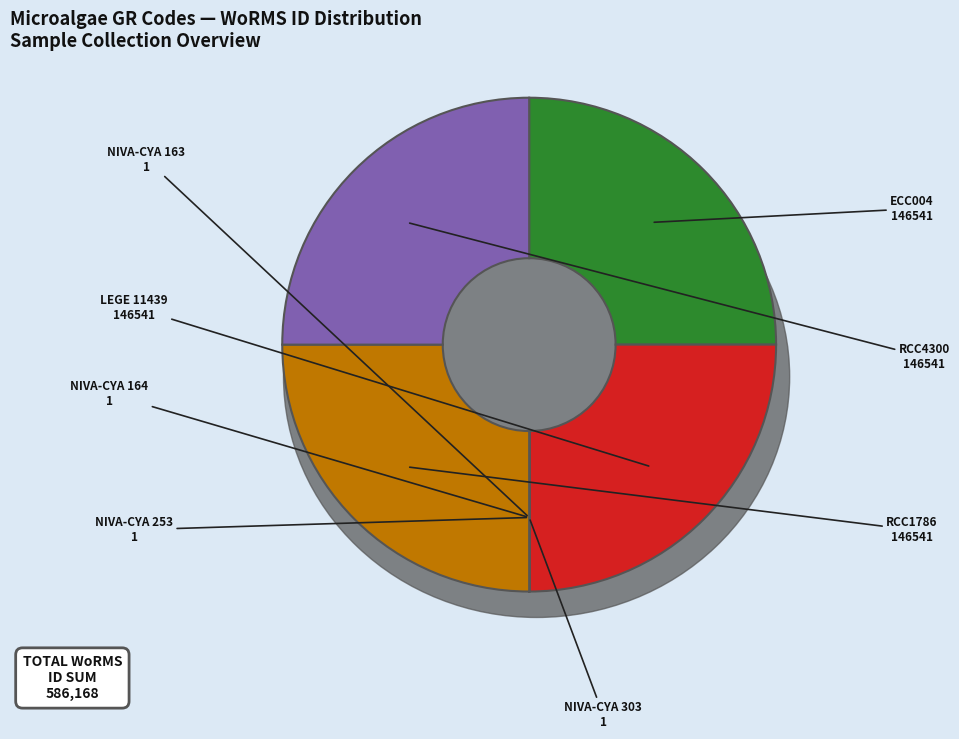

How many segments does this pie chart have?

8